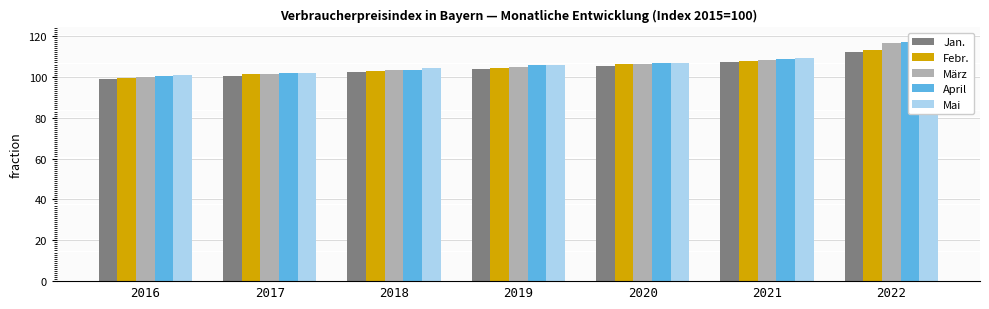

What are all the series names shown in the legend?

Jan., Febr., März, April, Mai